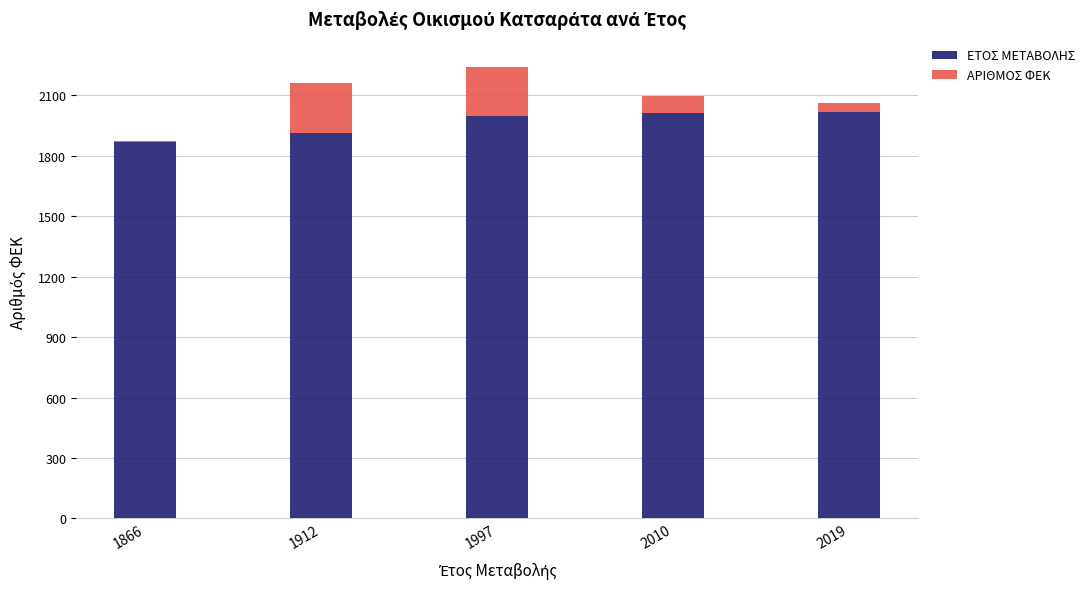

What is the difference between the second highest and second lowest values in the ΕΤΟΣ ΜΕΤΑΒΟΛΗΣ series?

98